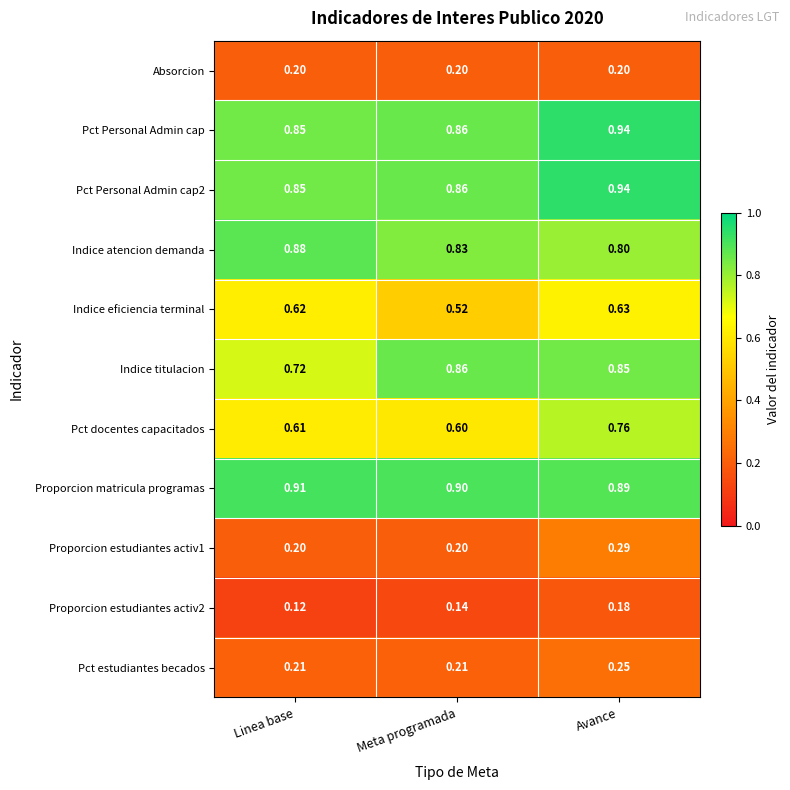

Which series has the largest range (max minus min)?

Pct docentes capacitados